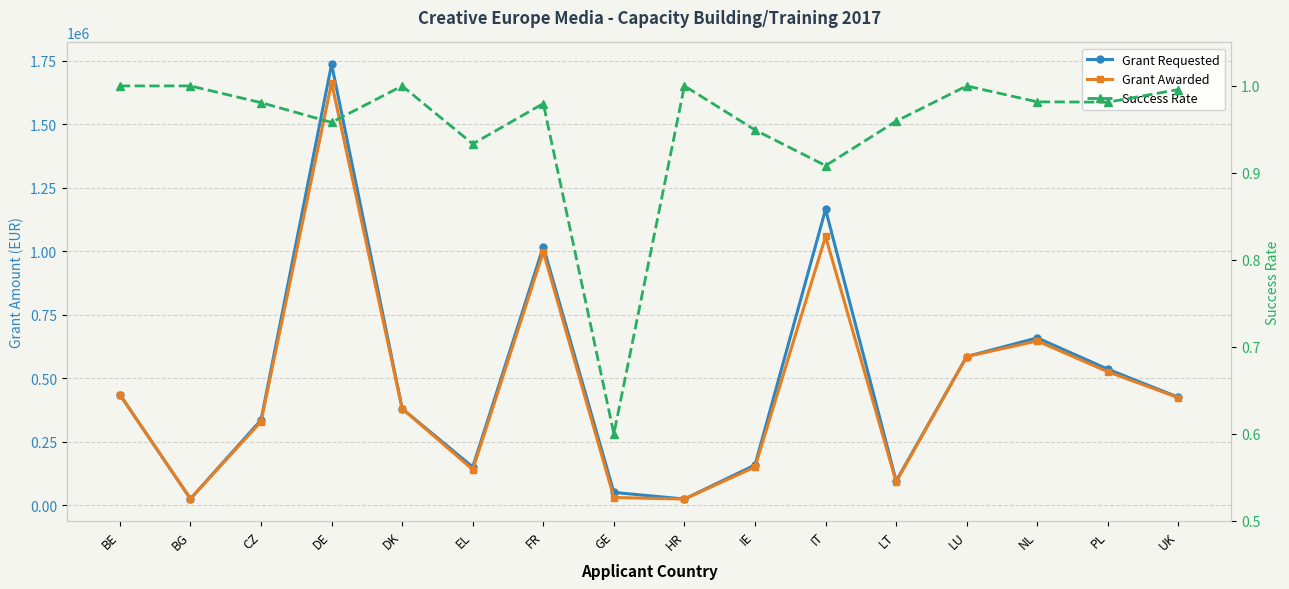

Is this an area chart (filled region under the line)?

No